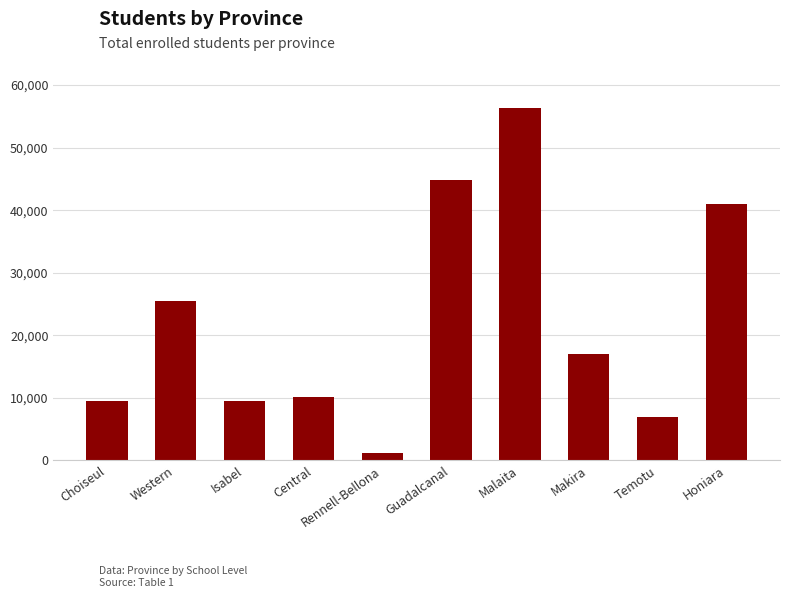

True or false: the data shows 4392 at Isabel.

False